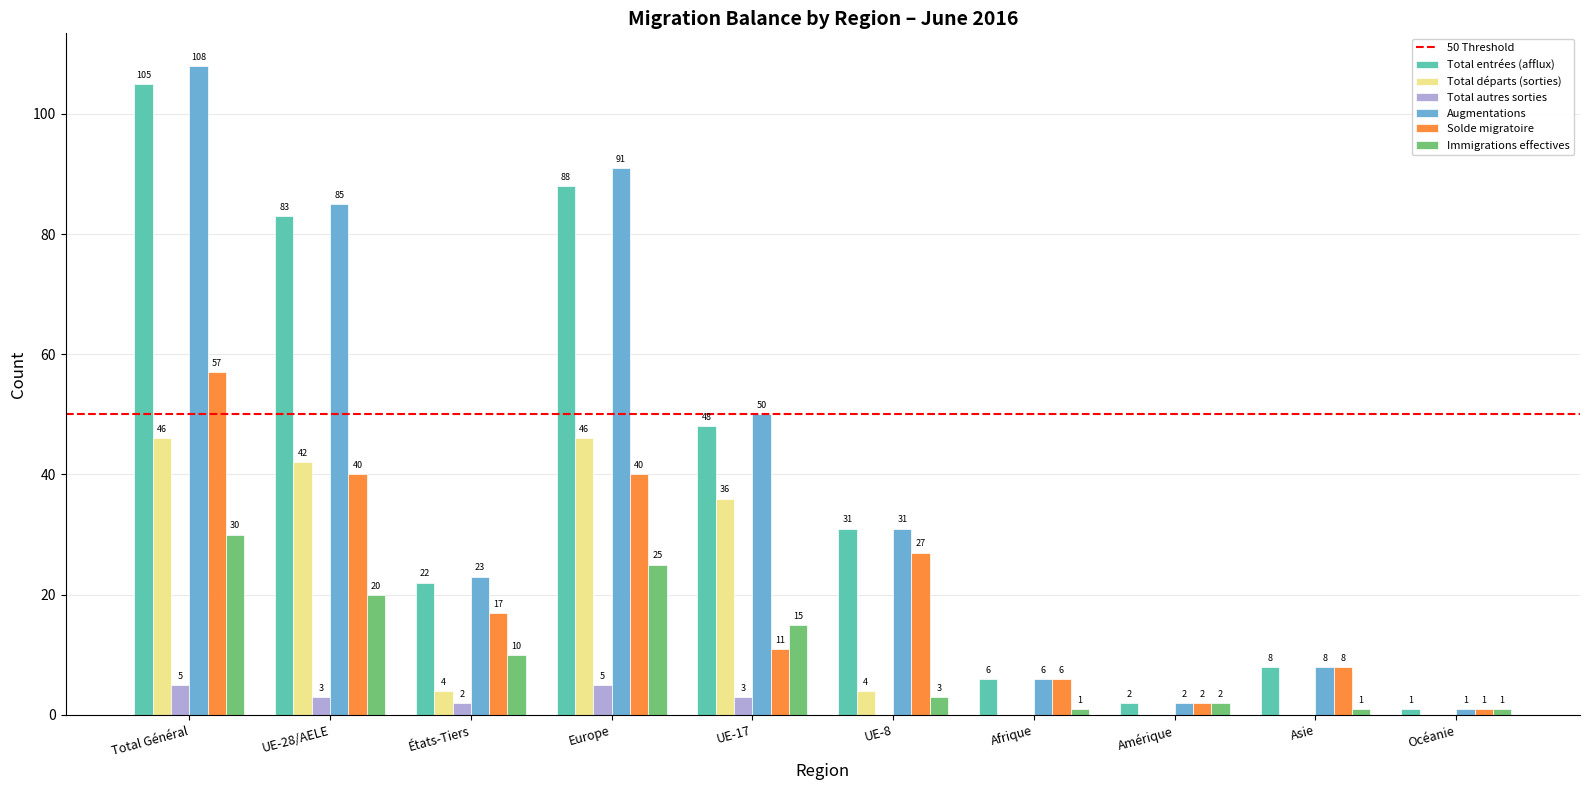

What is the maximum value for Total départs (sorties)?

46